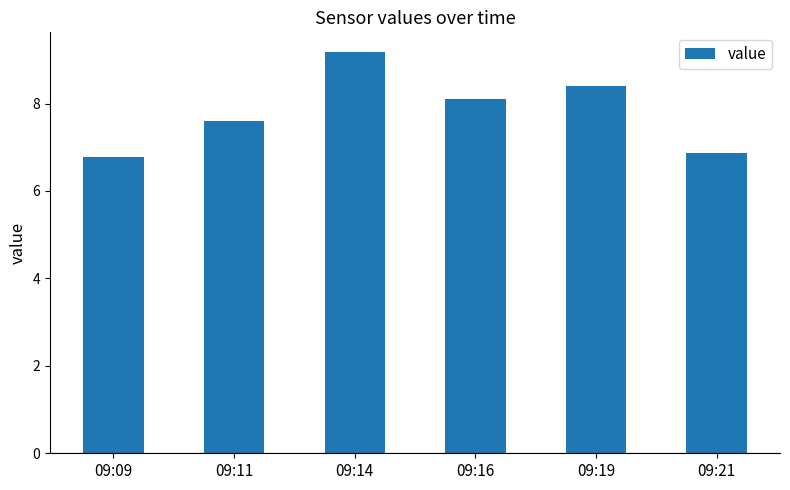

At which label is the value closest to 7?

09:21